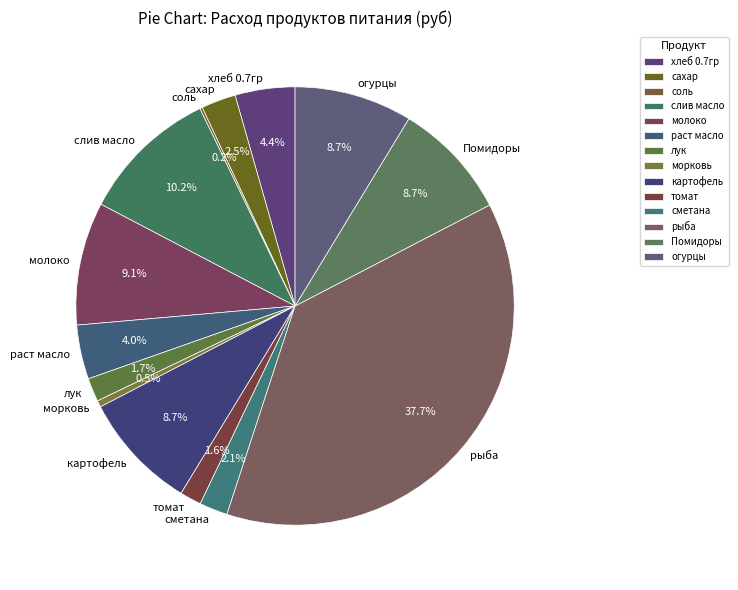

Between раст масло and Помидоры, which is larger?

Помидоры